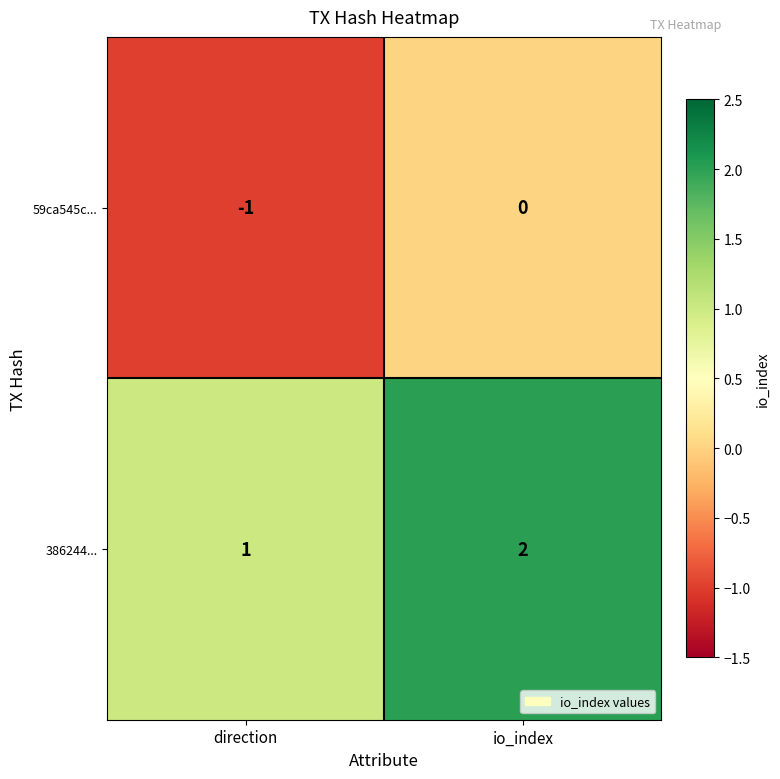

The value of 386244... at direction is 1. True or false?

True